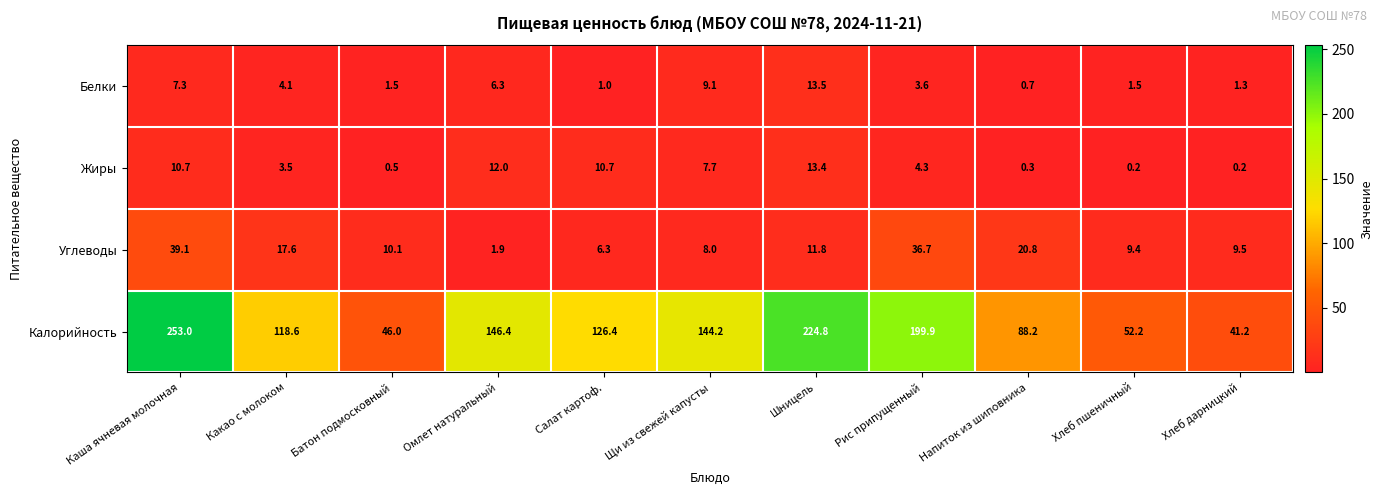

What value does the Белки series have at Хлеб пшеничный?

1.5